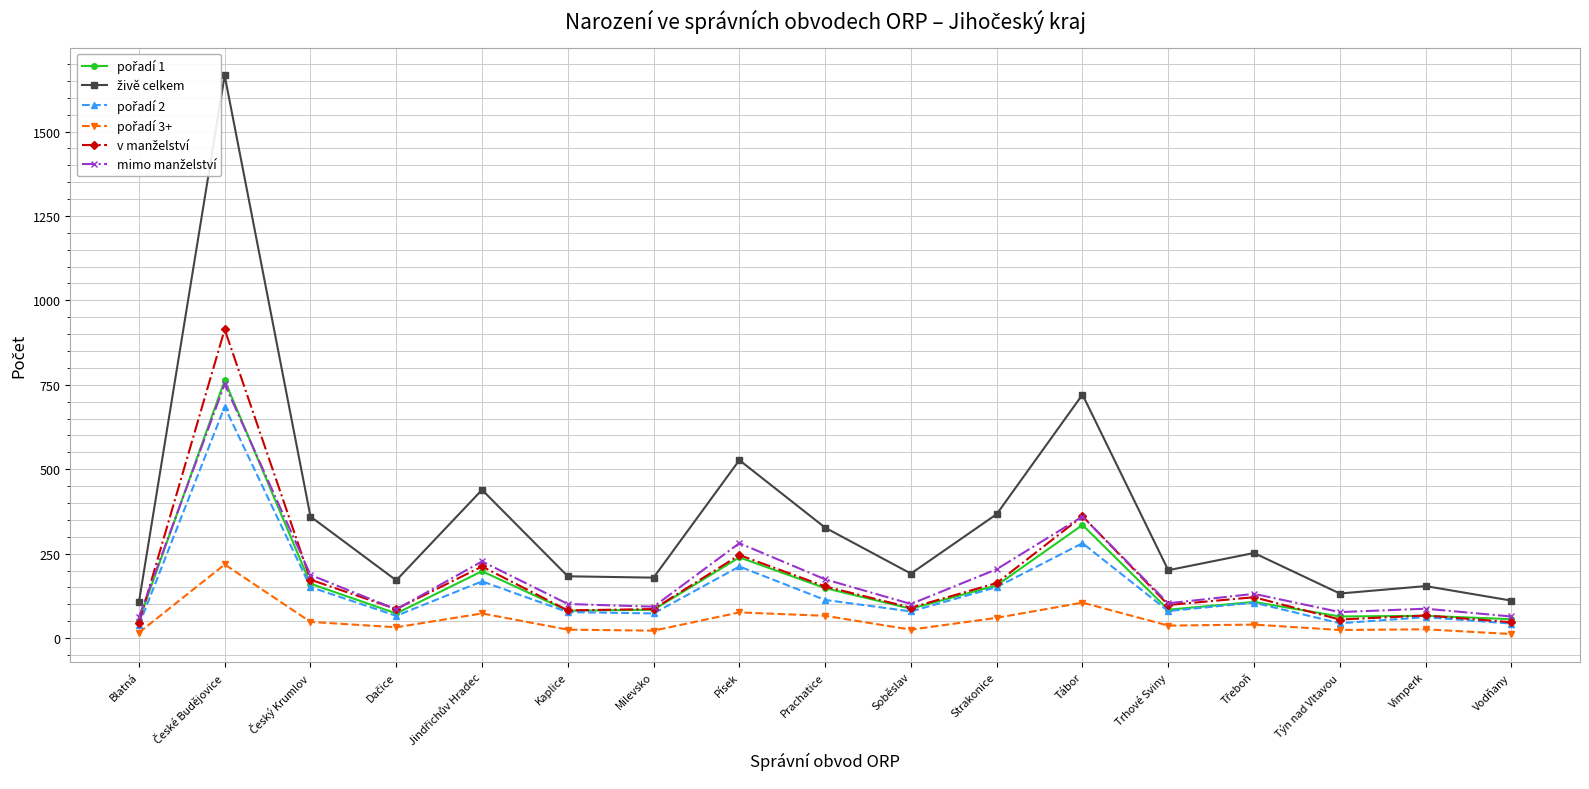

The value of v manželství at Blatná is 27. True or false?

False